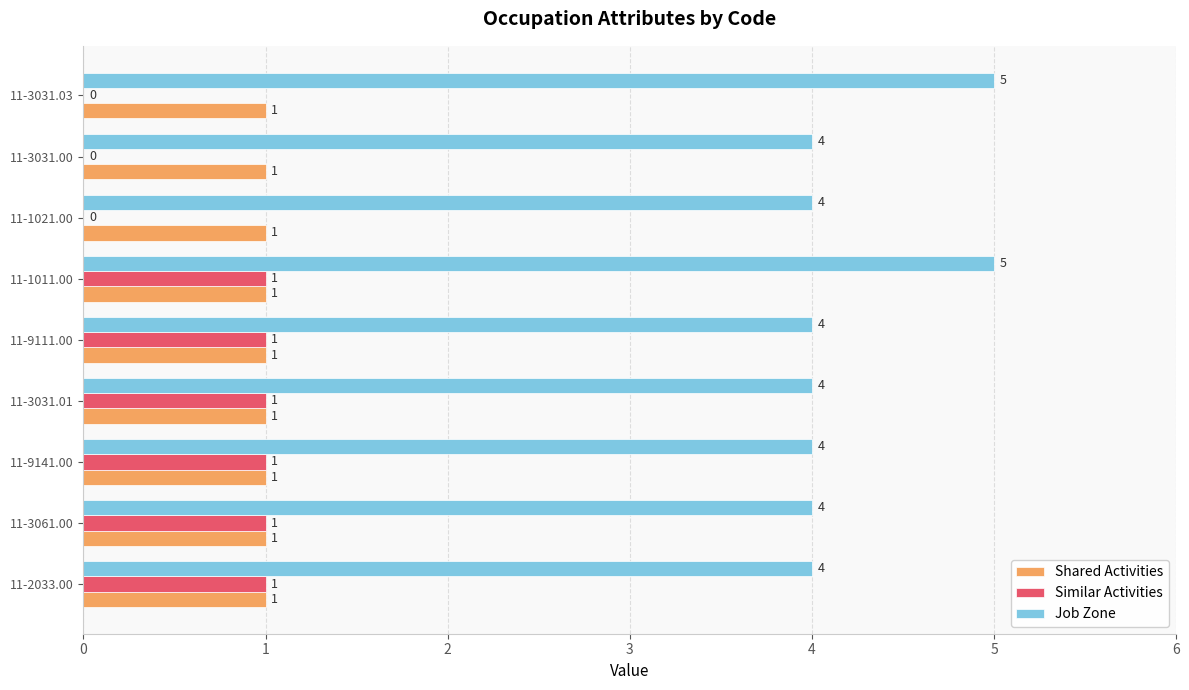

The Shared Activities series shows 1 at 11-3031.00. True or false?

True